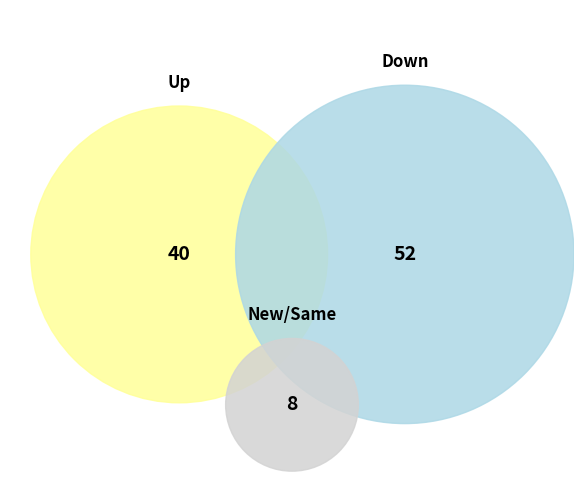

How many slices are in this pie chart?

3